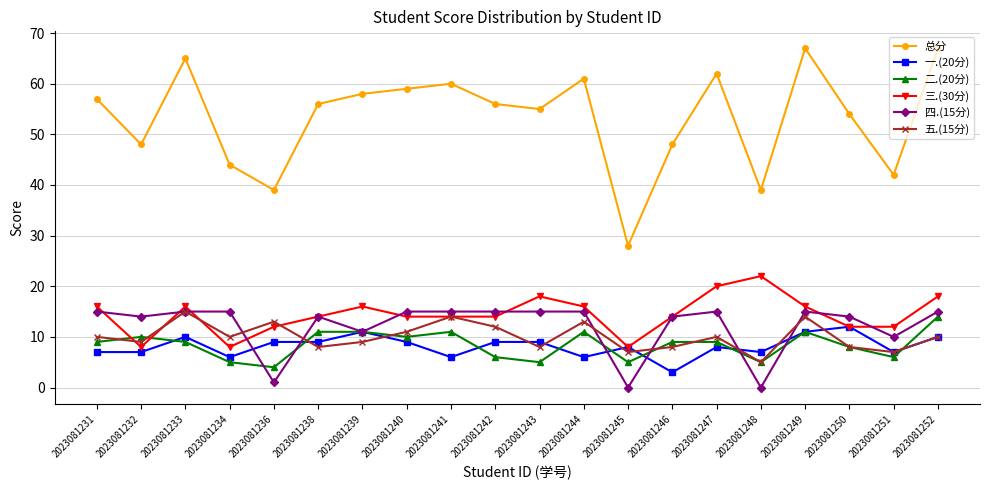

Is the value of 四.(15分) at 2023081252 greater than the value of 三.(30分) at 2023081234?

Yes